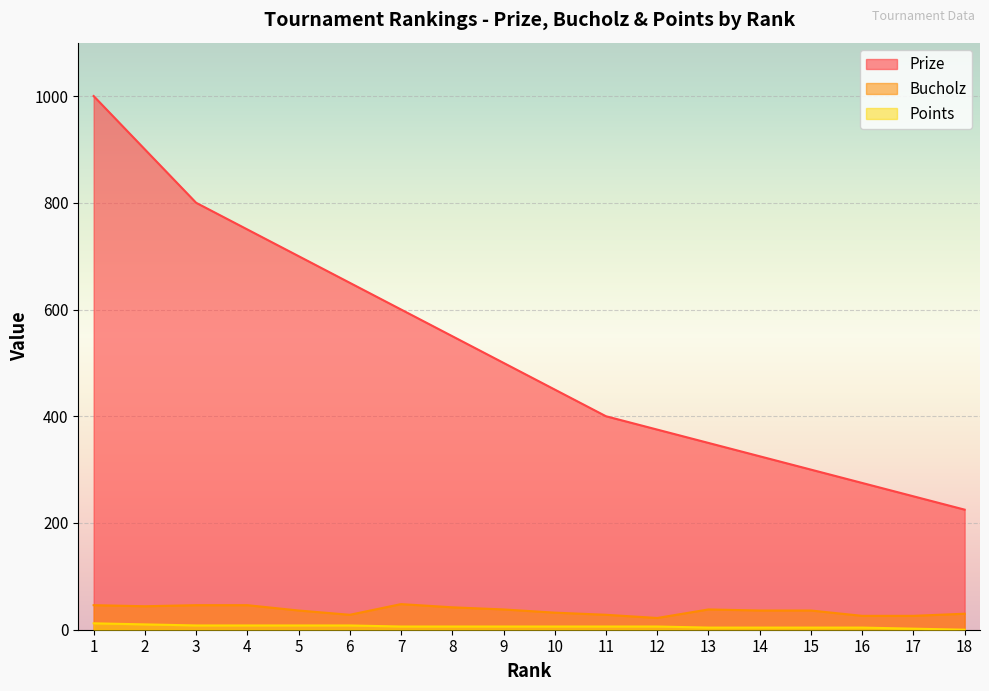

Reading right to left, what are all the values shown in this chart?

Prize: 18=225	17=250	16=275	15=300	14=325	13=350	12=375	11=400	10=450	9=500	8=550	7=600	6=650	5=700	4=750	3=800	2=900	1=1000
Bucholz: 18=30	17=26	16=26	15=36	14=36	13=38	12=22	11=28	10=32	9=38	8=42	7=48	6=28	5=36	4=46	3=46	2=44	1=46
Points: 18=0	17=2	16=4	15=4	14=4	13=4	12=6	11=6	10=6	9=6	8=6	7=6	6=8	5=8	4=8	3=8	2=10	1=12